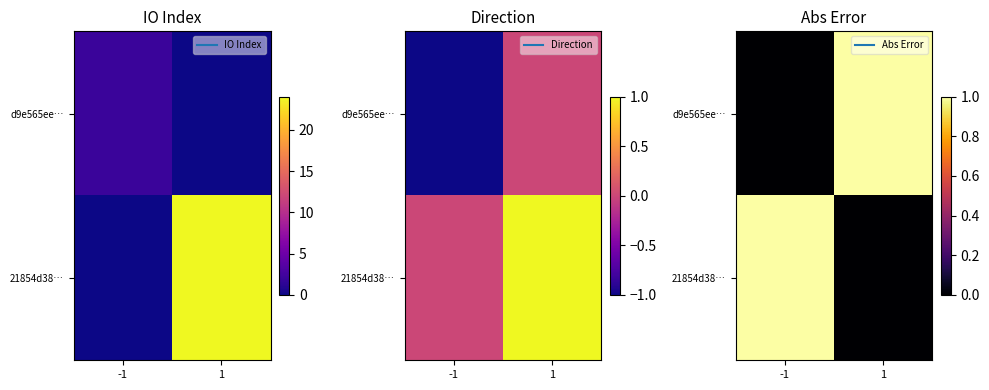

Which category has the highest value in the d9e565ee… series?

1